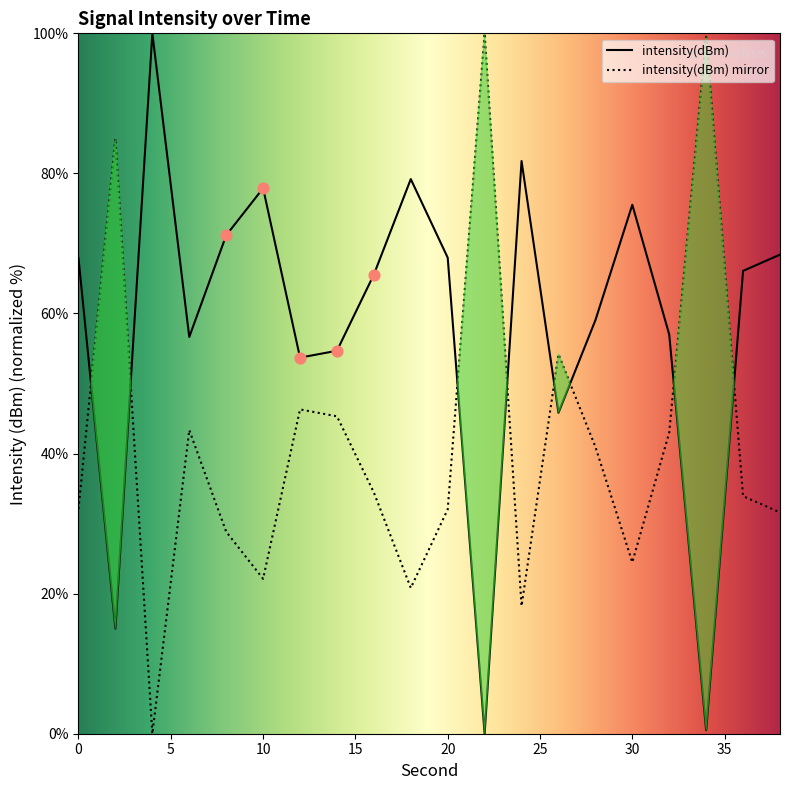

Between 38 and 34, which is larger?

38